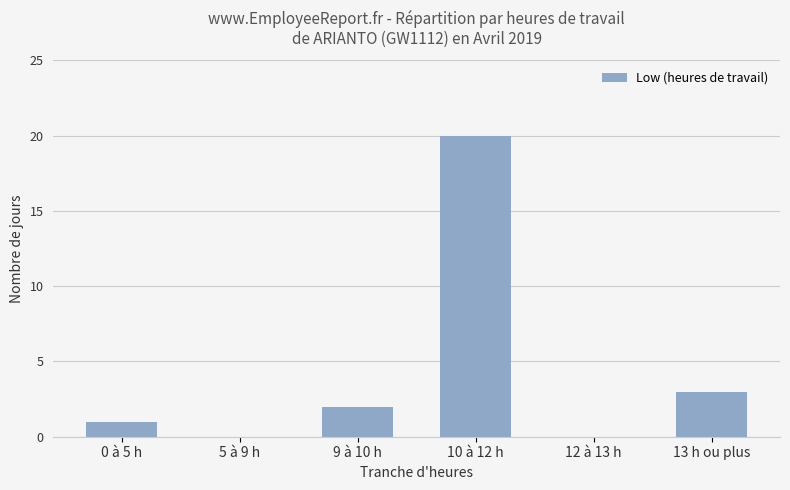

How many categories are shown in the chart?

6